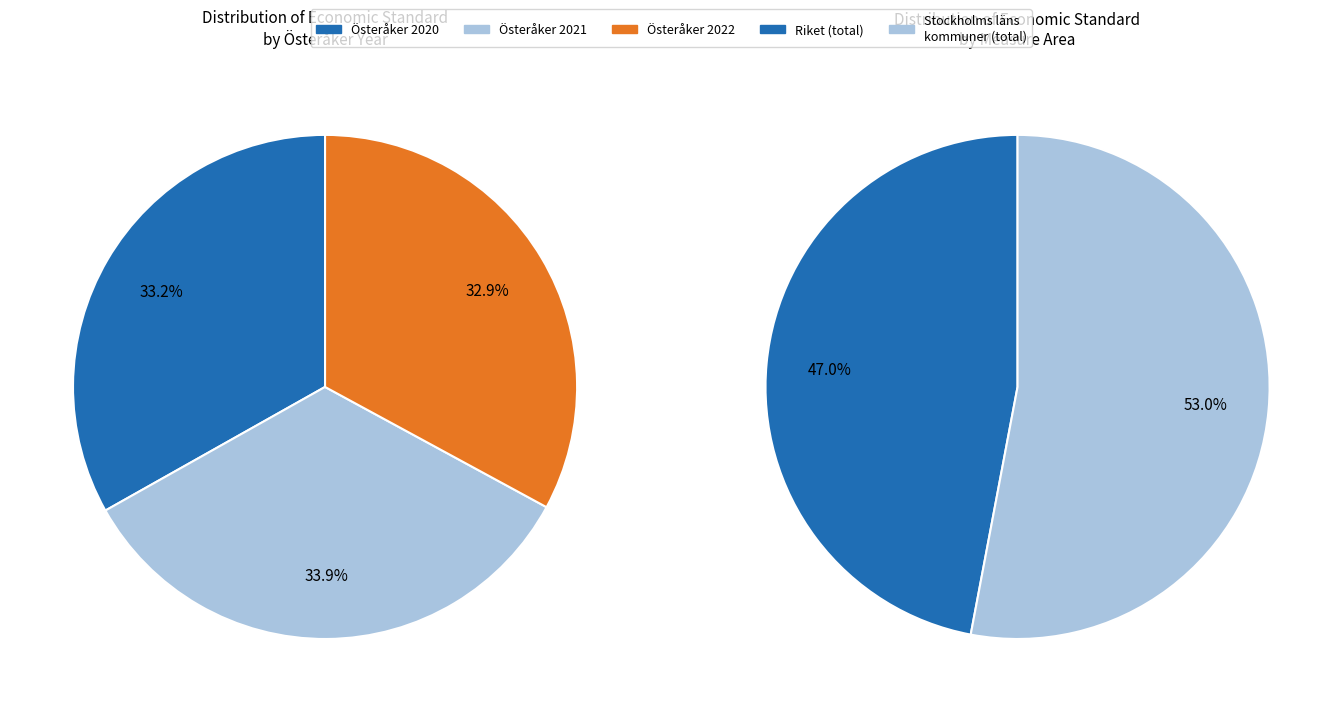

To the nearest percent, what is the difference between the 2021 and 2022 slice percentages?

1%